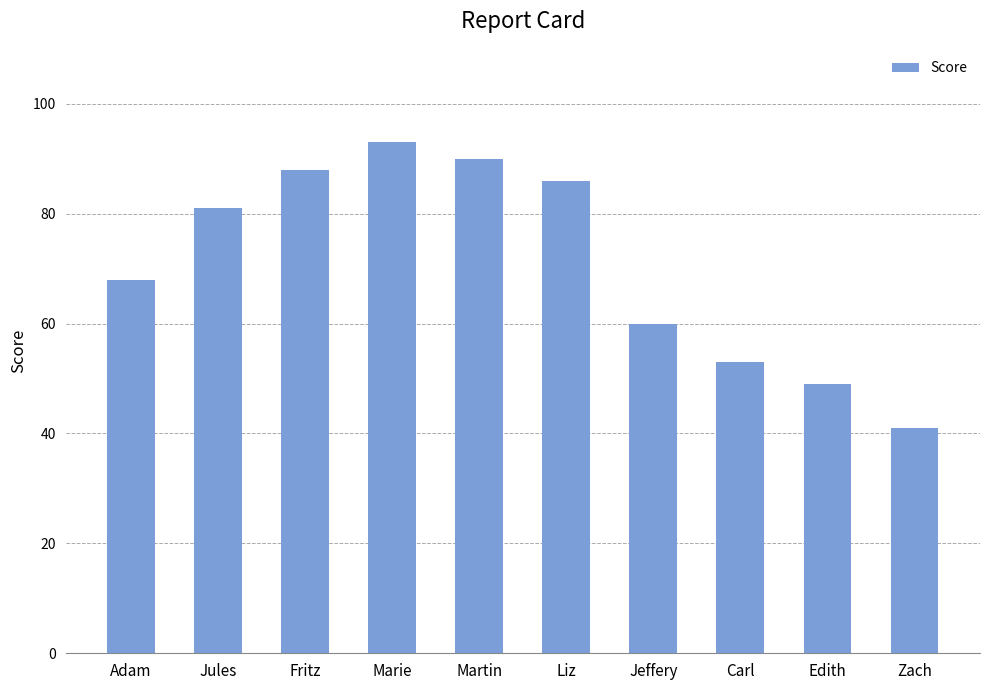

What value does the data have at Edith?

49